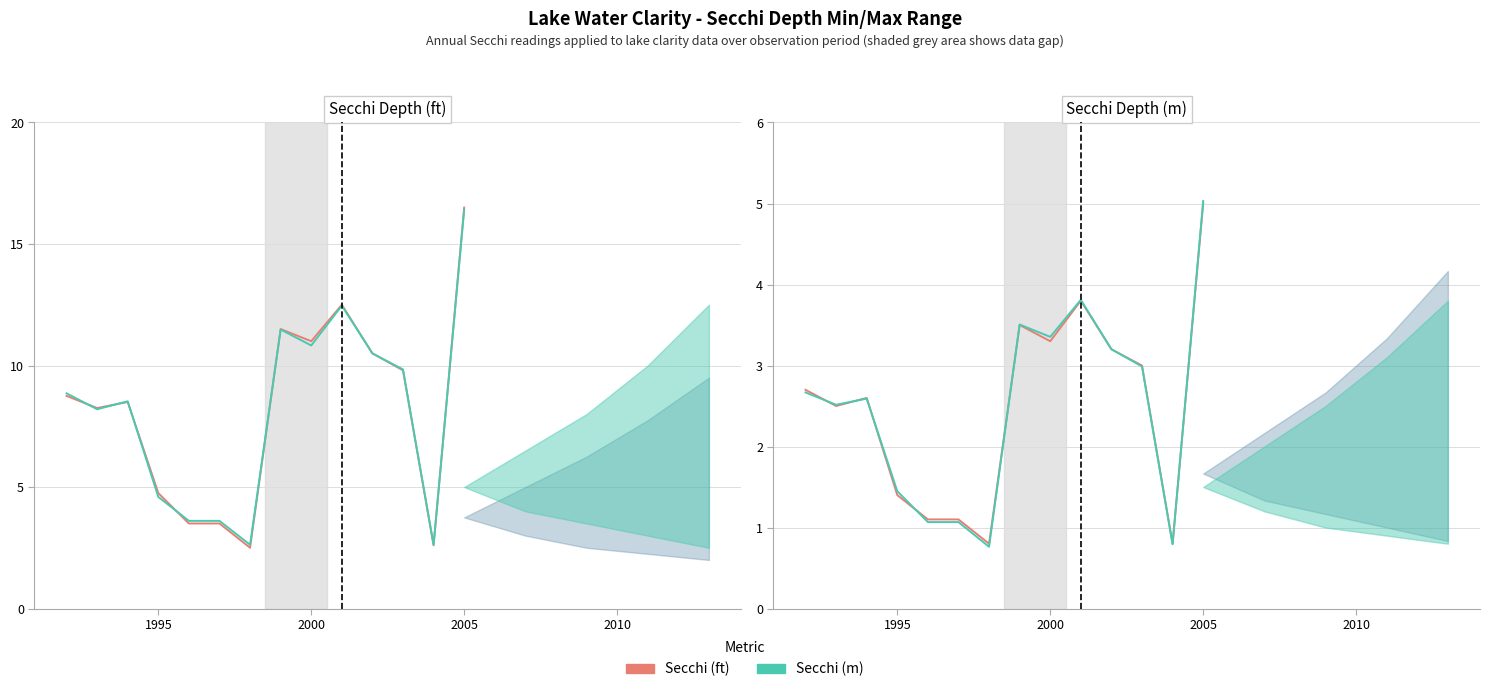

At how many categories does at least one series exceed 2?

14